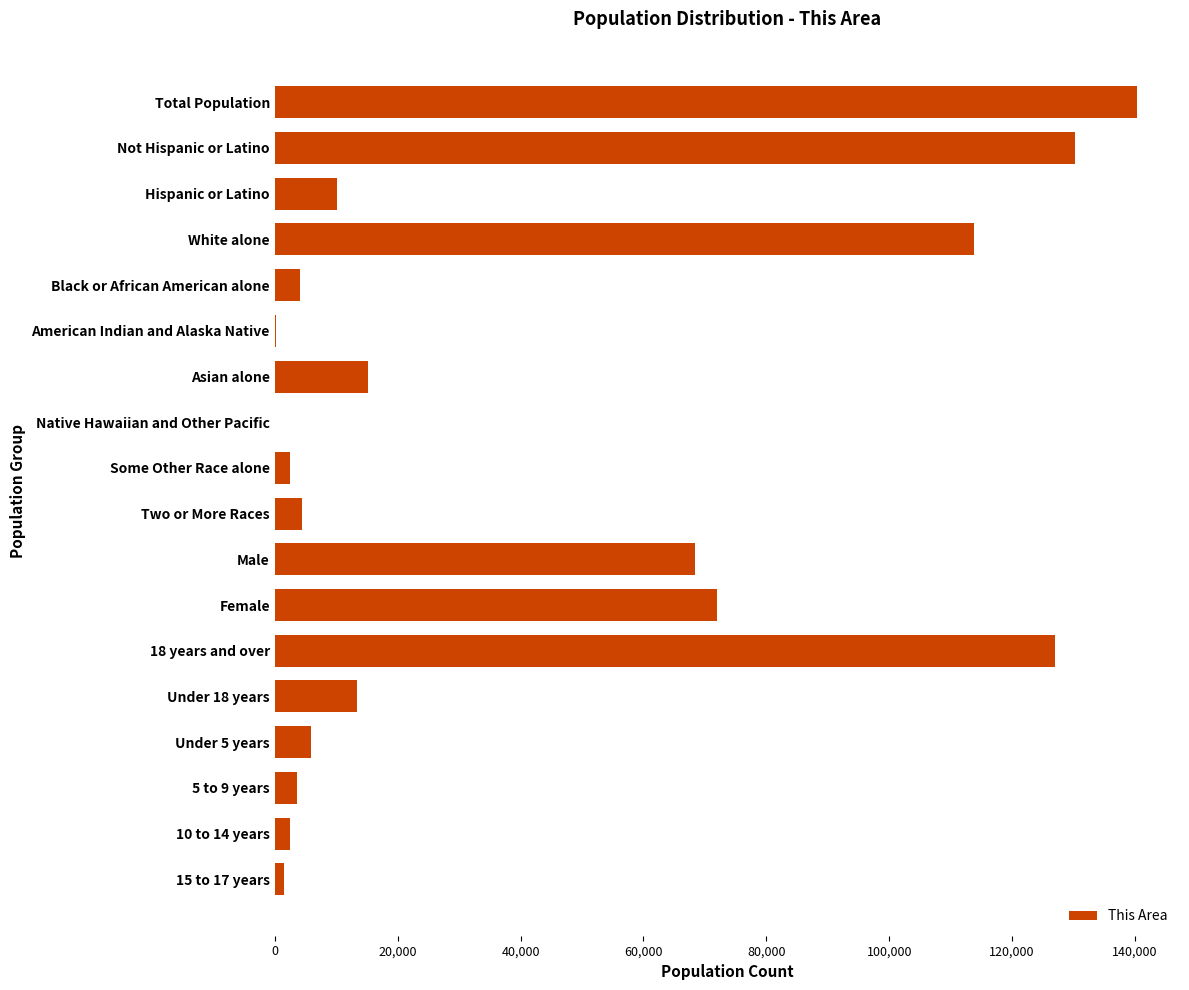

Which has a higher value, Male or 10 to 14 years?

Male